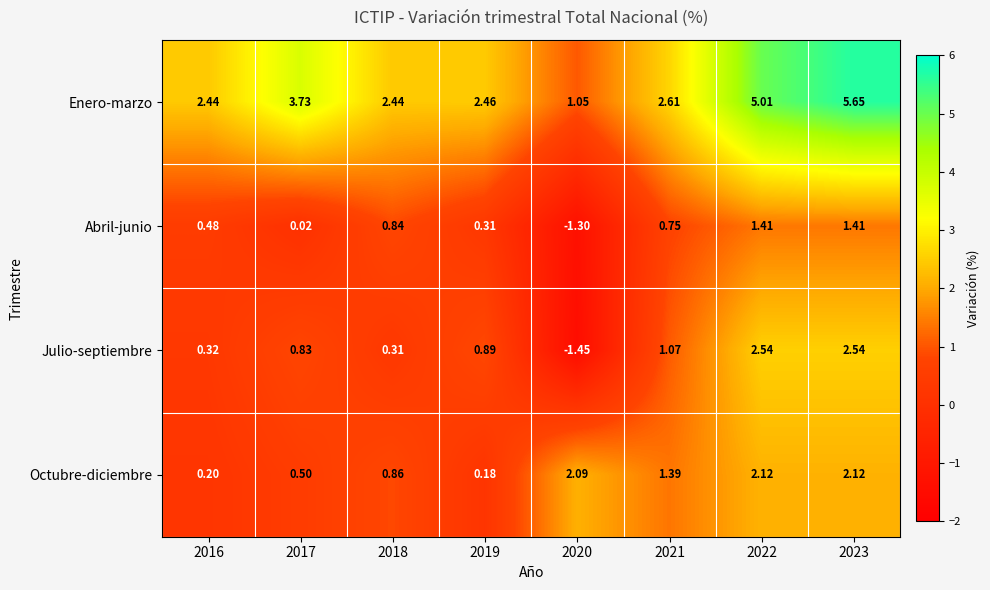

Between 2016 and 2021, which series saw the biggest shift?

Octubre-diciembre